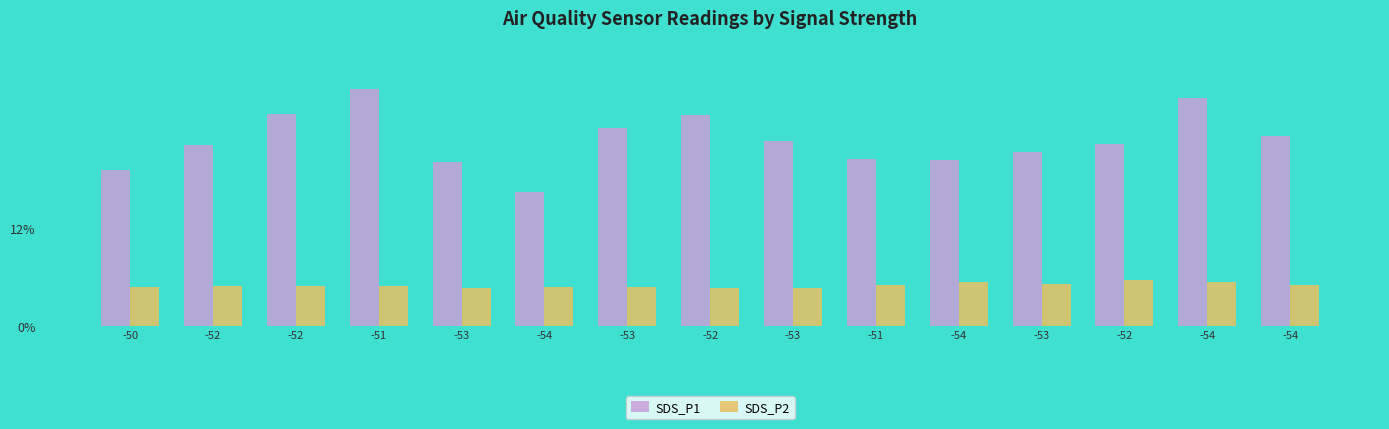

What is the spread (max minus min) of values at -51?

24.3